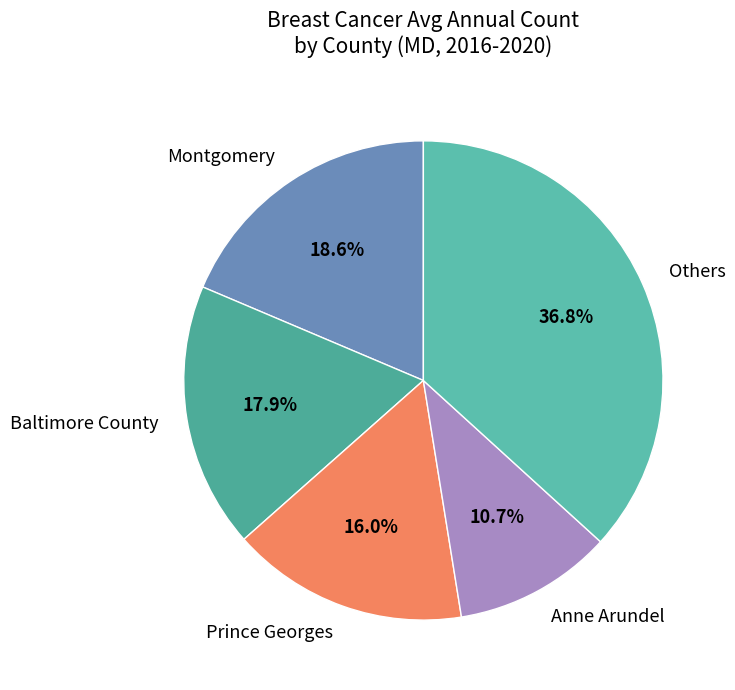

What is the total percentage of Baltimore County and Others?

54.7%